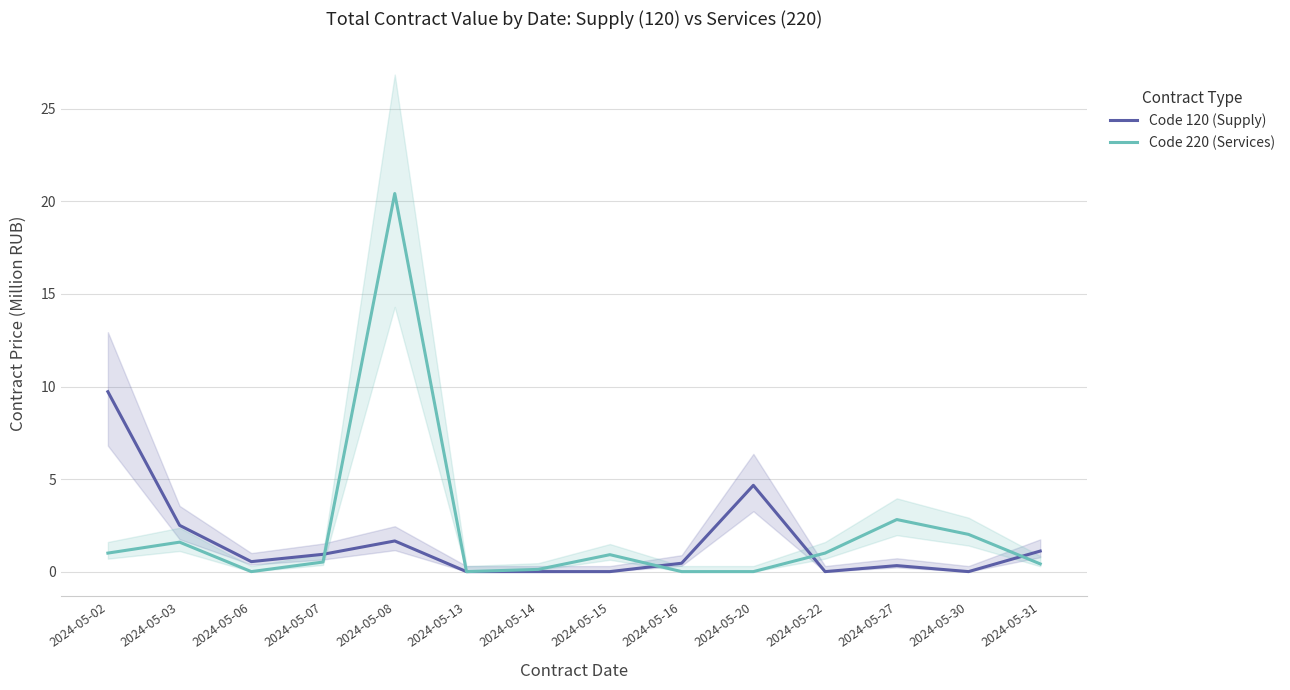

At which category does Code 120 (Supply) reach its first local peak?

2024-05-08